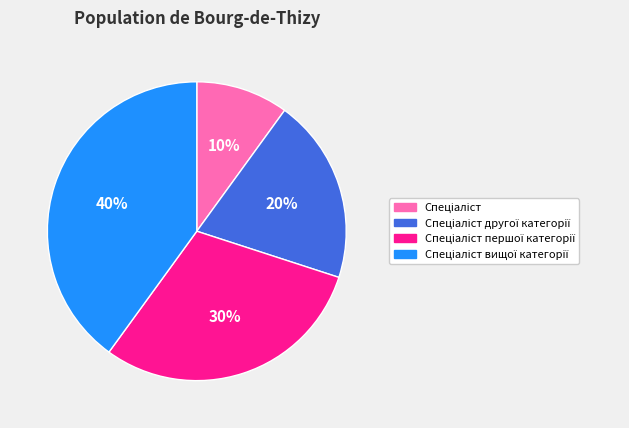

Does any single category account for the majority?

No